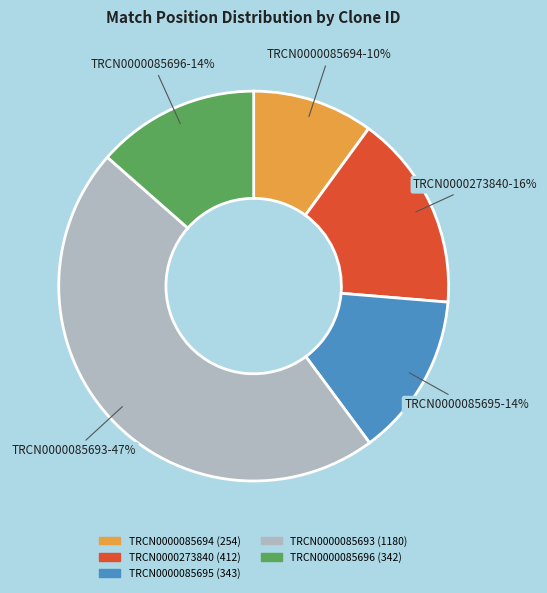

Count the number of slices in the pie.

5